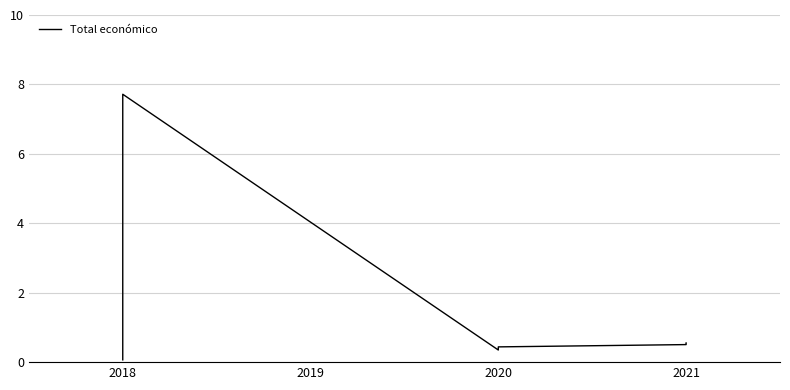

Which label corresponds to the smallest value in the chart?

2018